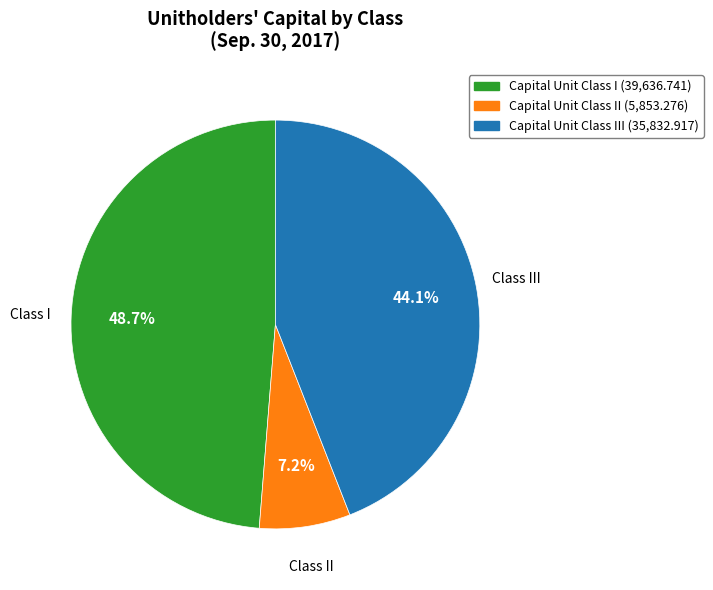

Is there any slice that represents more than half of the pie?

No